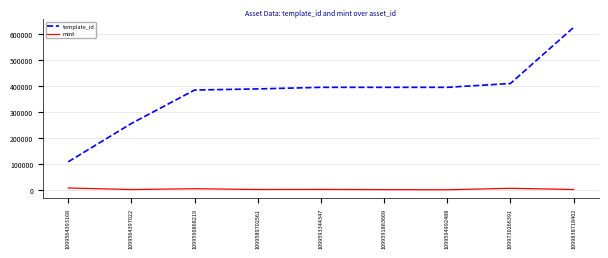

Is the value of template_id at 1099594992488 greater than the value of mint at 1099564397022?

Yes